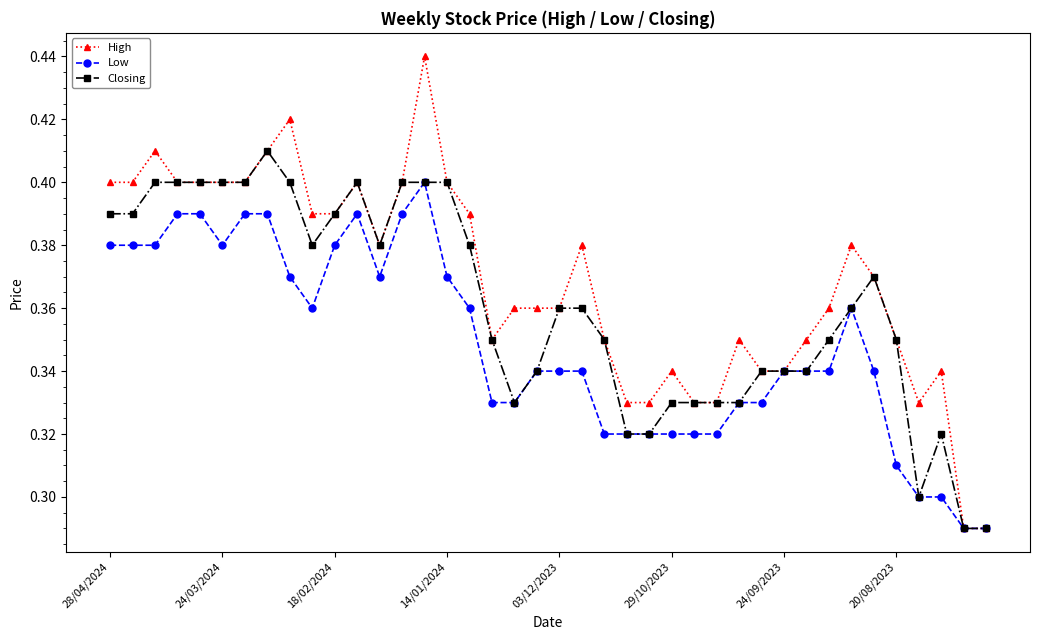

Count the High values in the range 0 to 1.

40